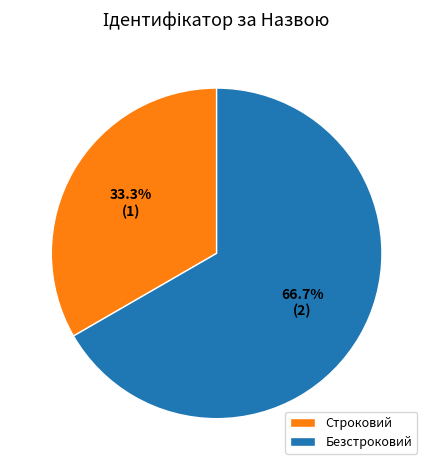

Is the sum of Строковий and Безстроковий greater than half?

Yes